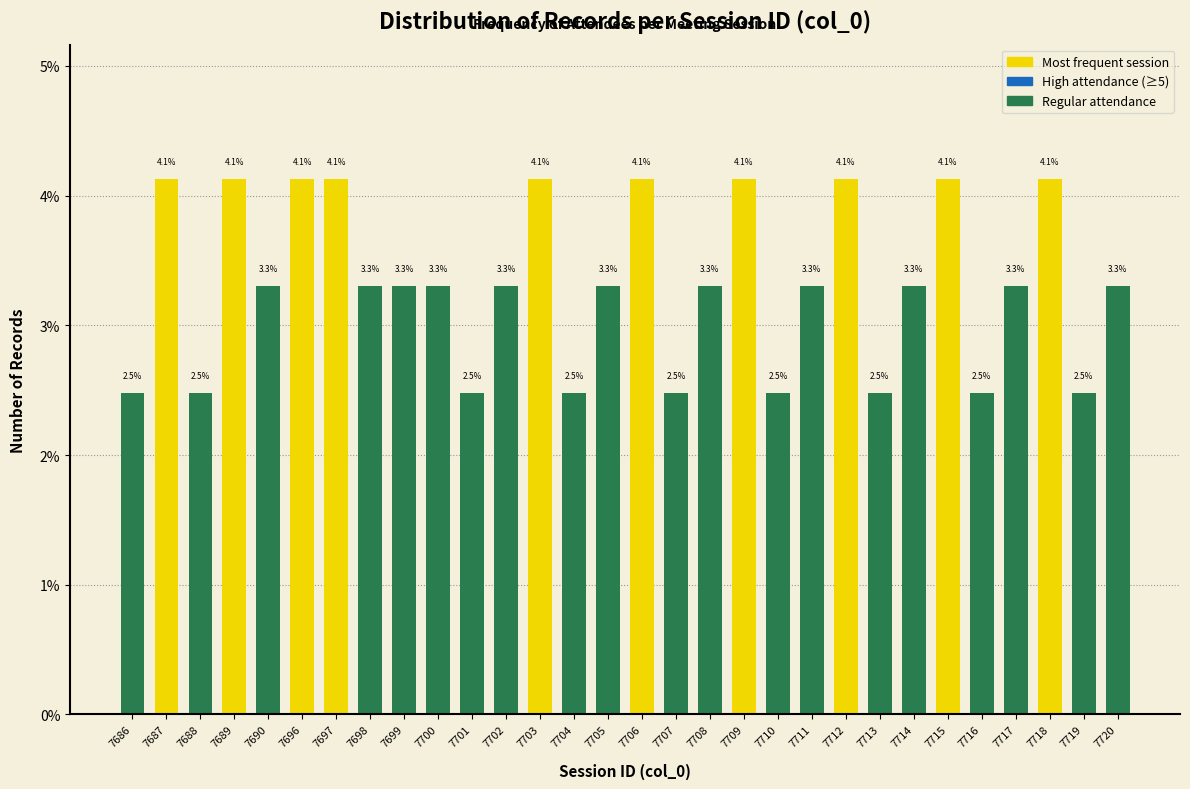

Reading left to right, list all the values displayed in this chart.

2.5	4.1	2.5	4.1	3.3	4.1	4.1	3.3	3.3	3.3	2.5	3.3	4.1	2.5	3.3	4.1	2.5	3.3	4.1	2.5	3.3	4.1	2.5	3.3	4.1	2.5	3.3	4.1	2.5	3.3